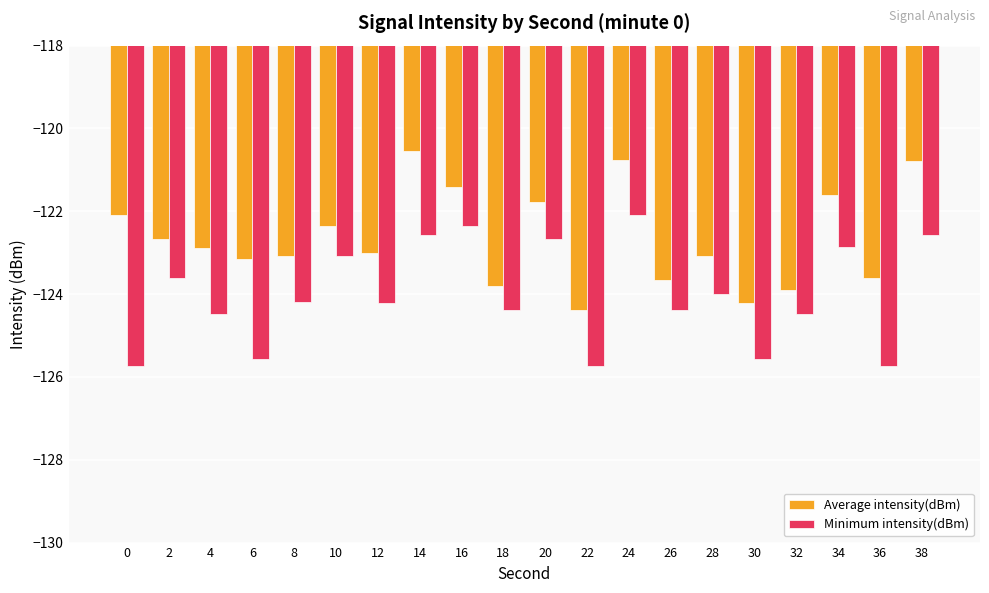

What is the maximum value for Minimum intensity(dBm)?

-122.1